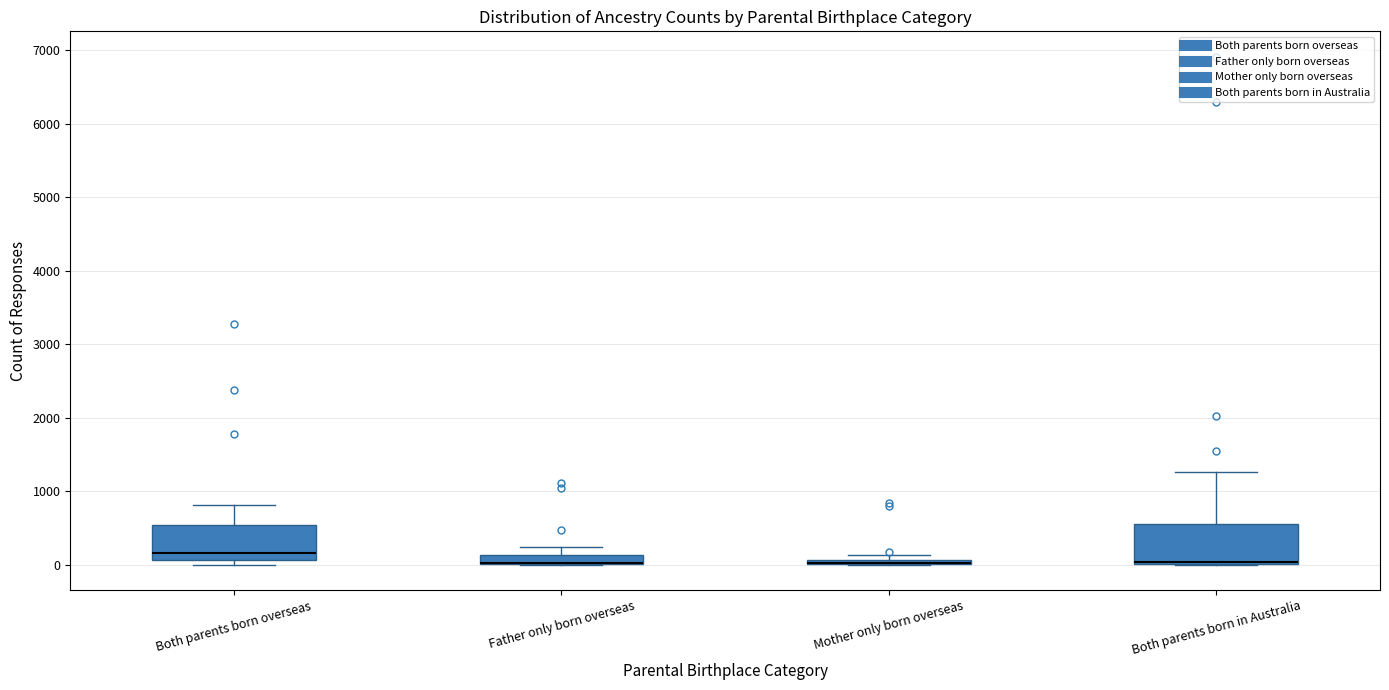

Where is the lower edge of the box for Father only born overseas on the y-axis? The values are not printed on the chart, so give them approximately, as read against the axis.

0